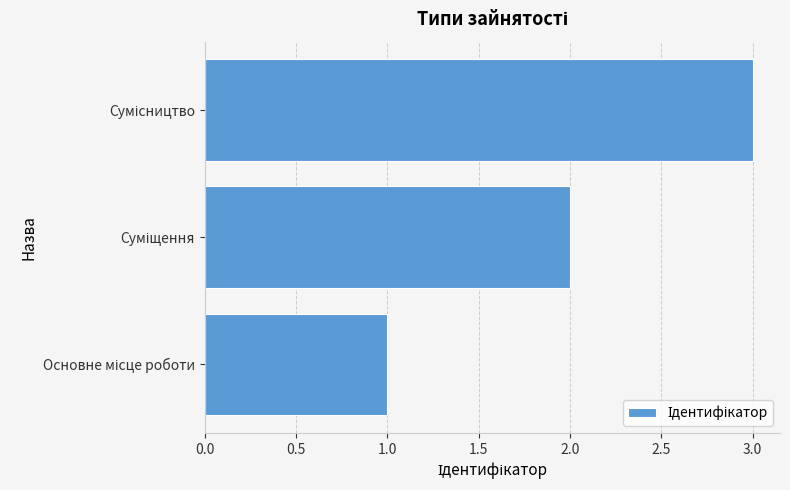

What is the difference between the maximum and minimum values?

2